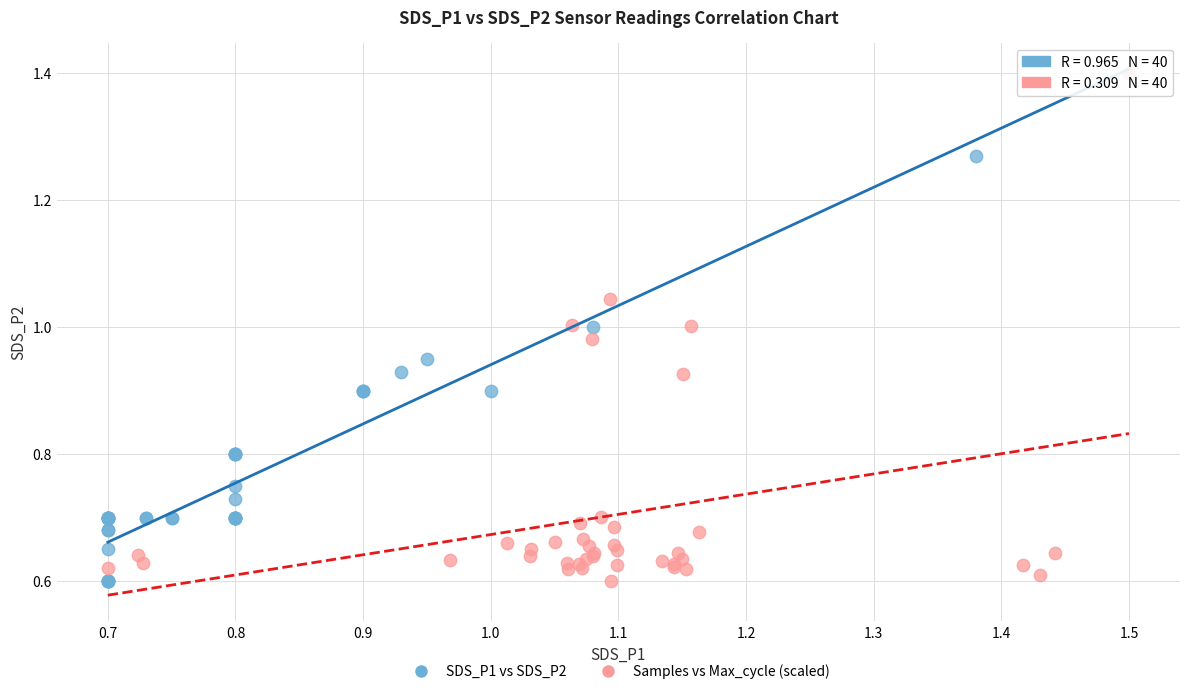

What are all the series names shown in the legend?

SDS_P1 vs SDS_P2, Samples vs Max_cycle (scaled)